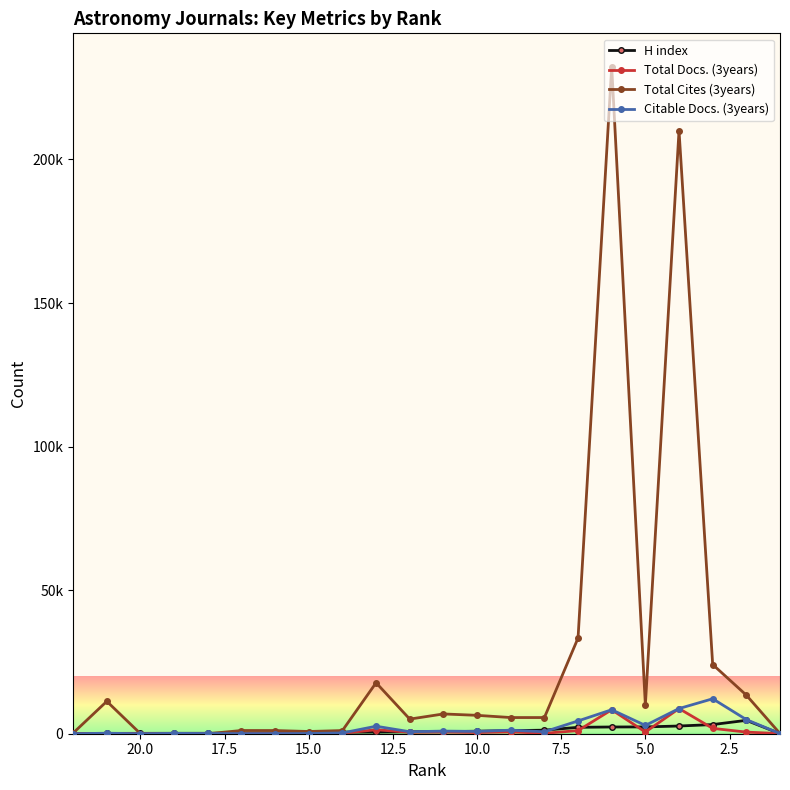

True or false: H index has a value of 39 at 0.0.

False